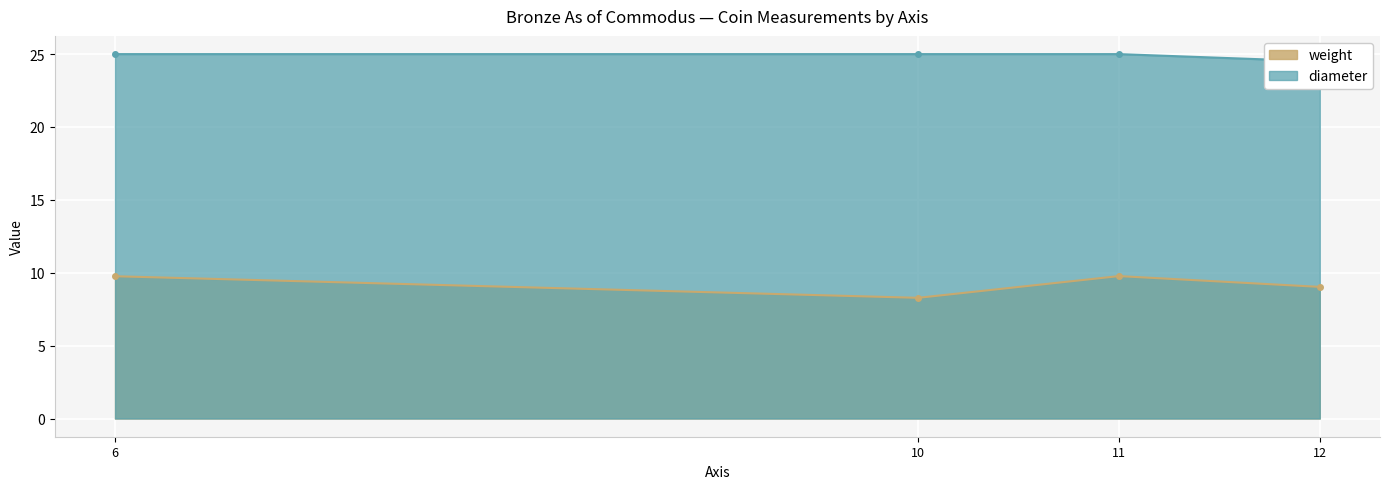

What is the lowest value of the weight series?

8.3